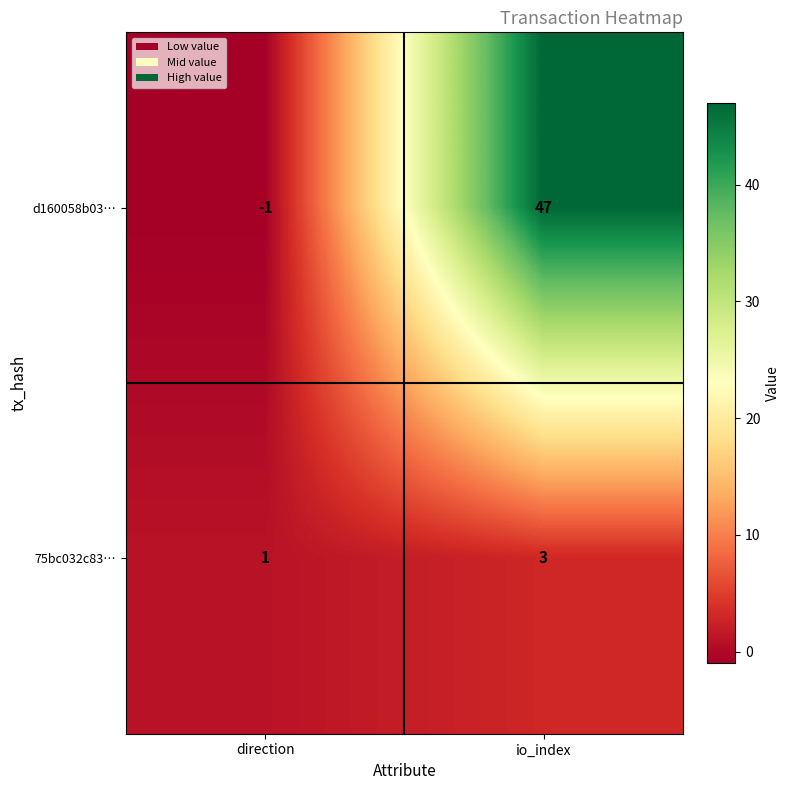

At how many categories does at least one series exceed 35?

1